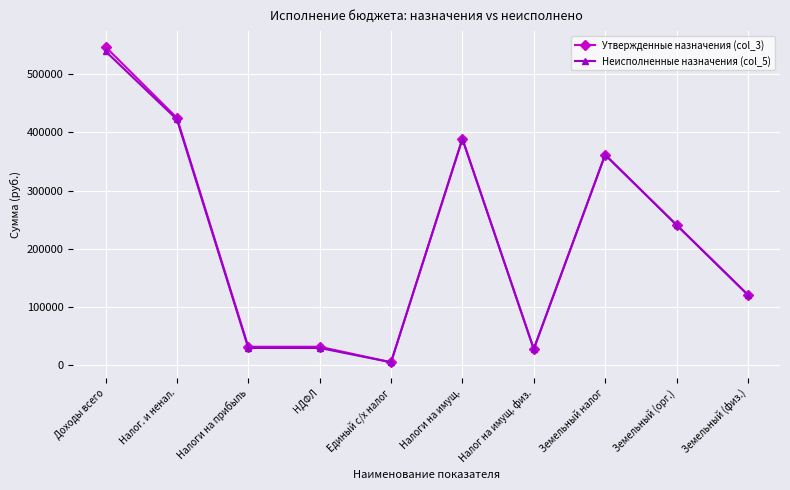

Which series has the widest spread of values?

Утвержденные назначения (col_3)